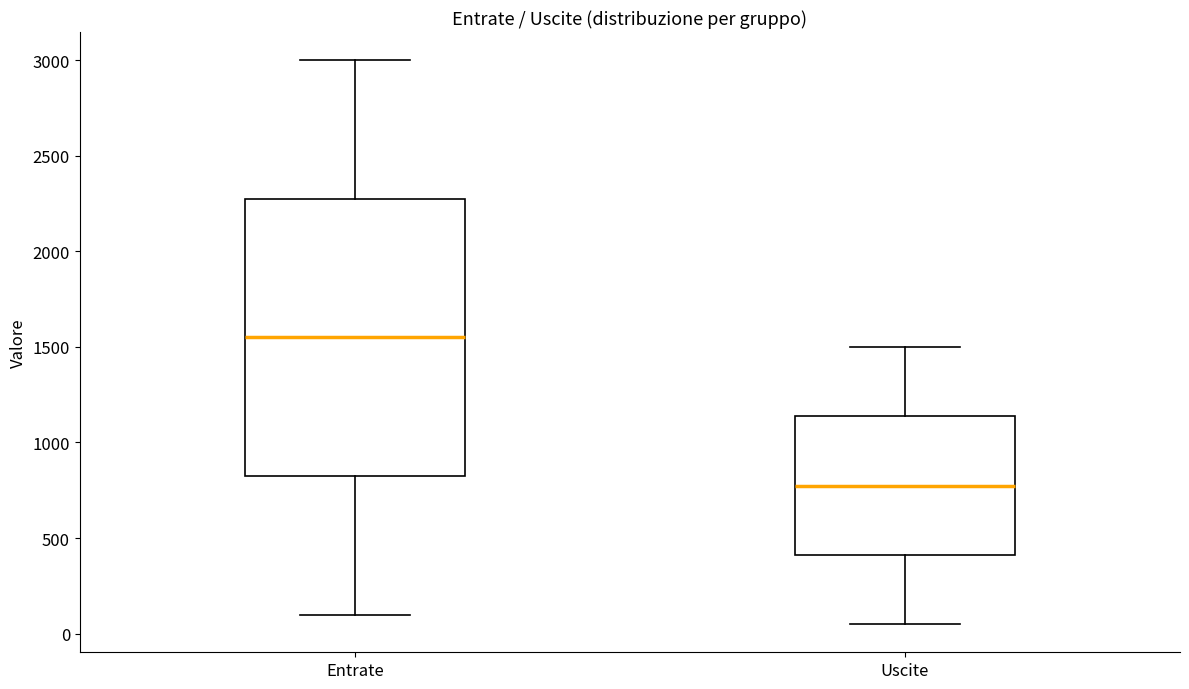

Reading left to right, read every box against the y-axis: the position of its median line, the range the box covers, and the ends of its whiskers. The values are not printed on the chart, so give them approximately, as read against the axis.

Entrate: median 1550, box 850 to 2300, whiskers 100 to 3000
Uscite: median 800, box 400 to 1150, whiskers 50 to 1500